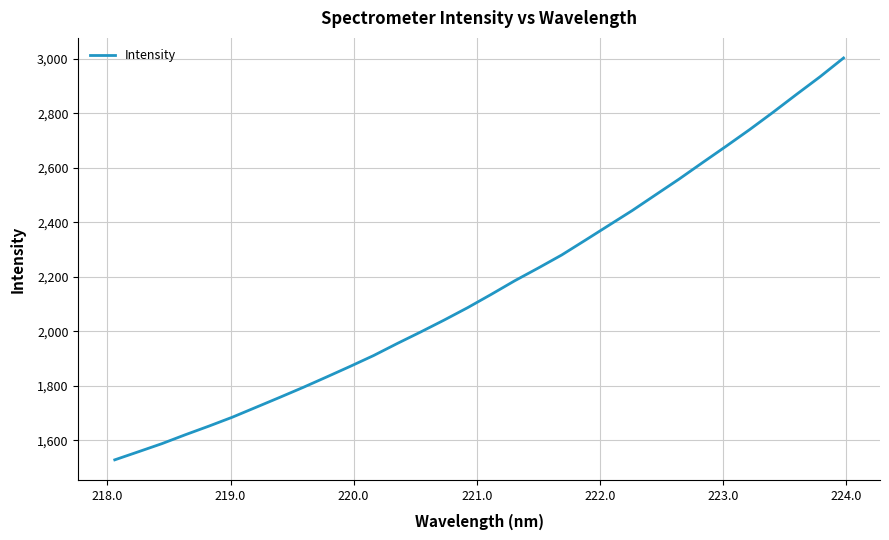

What is the smallest value displayed?

1528.6